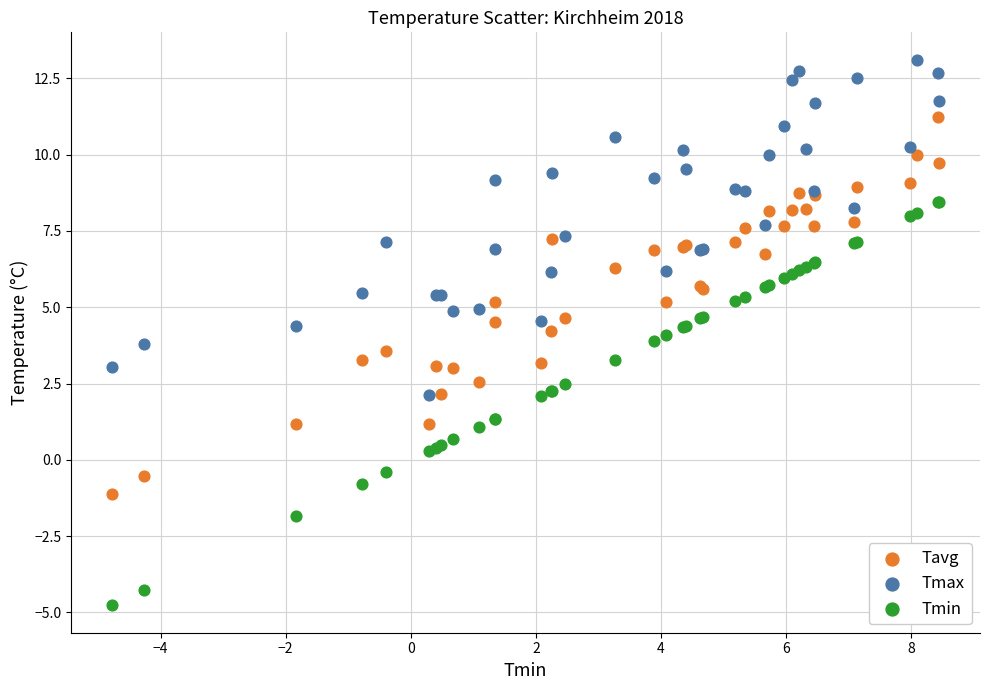

What are all the series names shown in the legend?

Tavg, Tmax, Tmin